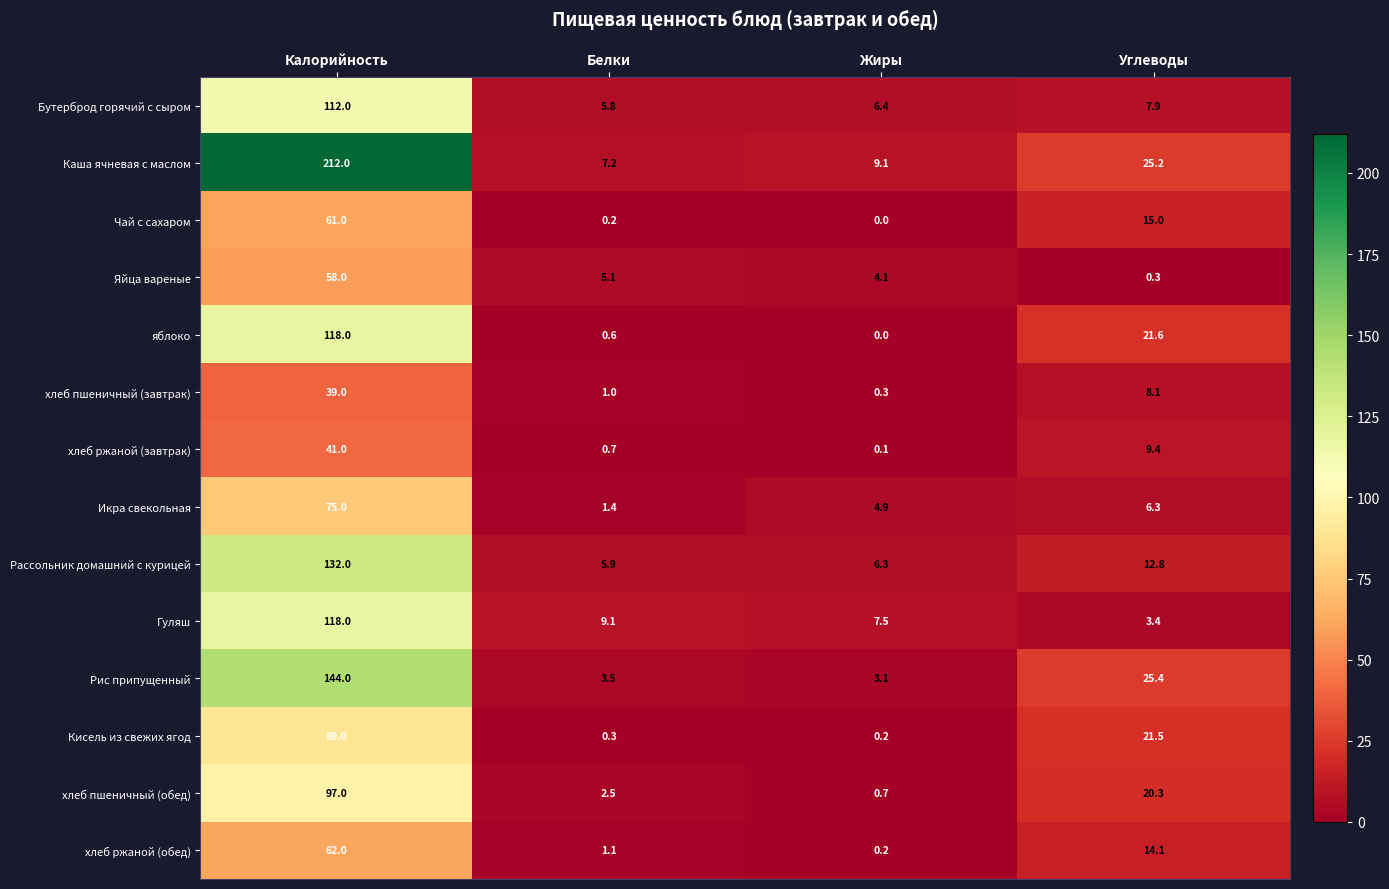

List the labels in order of яблоко value, largest first.

Калорийность, Углеводы, Белки, Жиры